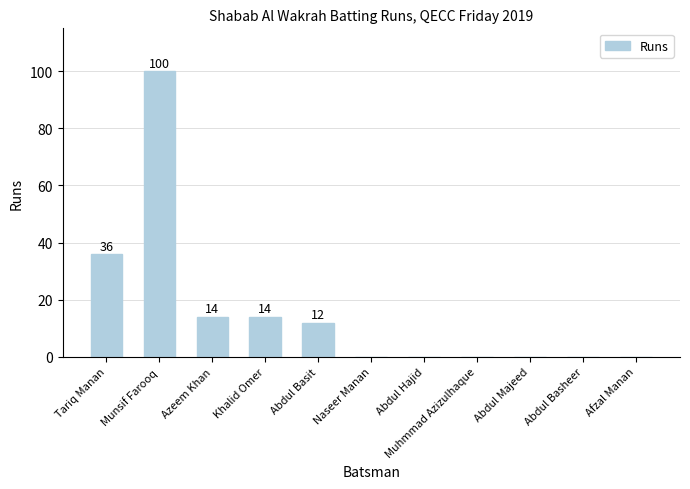

Reading left to right, extract all data points from this chart.

Tariq Manan=36	Munsif Farooq=100	Azeem Khan=14	Khalid Omer=14	Abdul Basit=12	Naseer Manan=0	Abdul Hajid=0	Muhmmad Azizulhaque=0	Abdul Majeed=0	Abdul Basheer=0	Afzal Manan=0